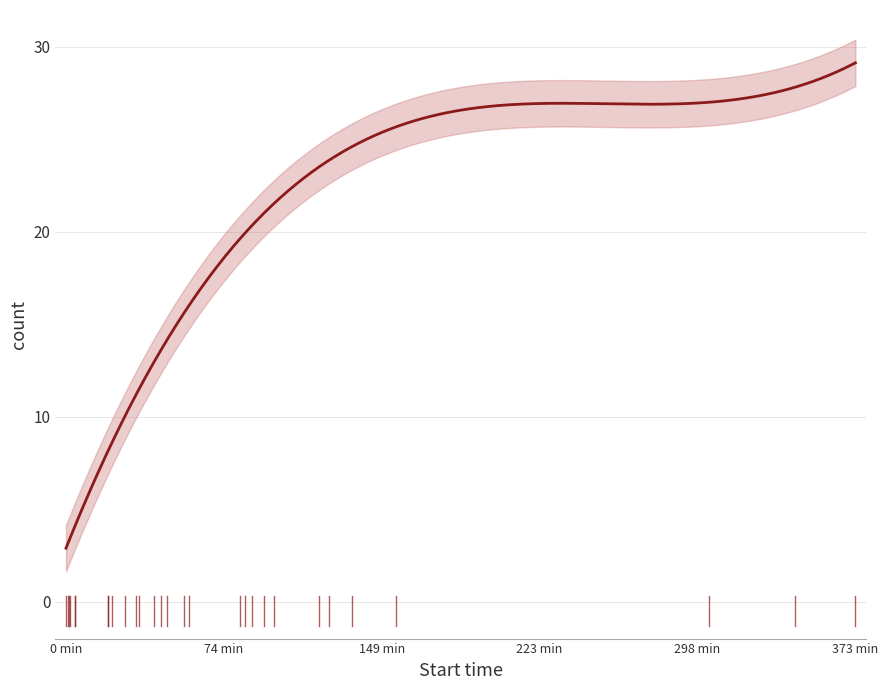

Is it true that the value at 2 is 1?

False